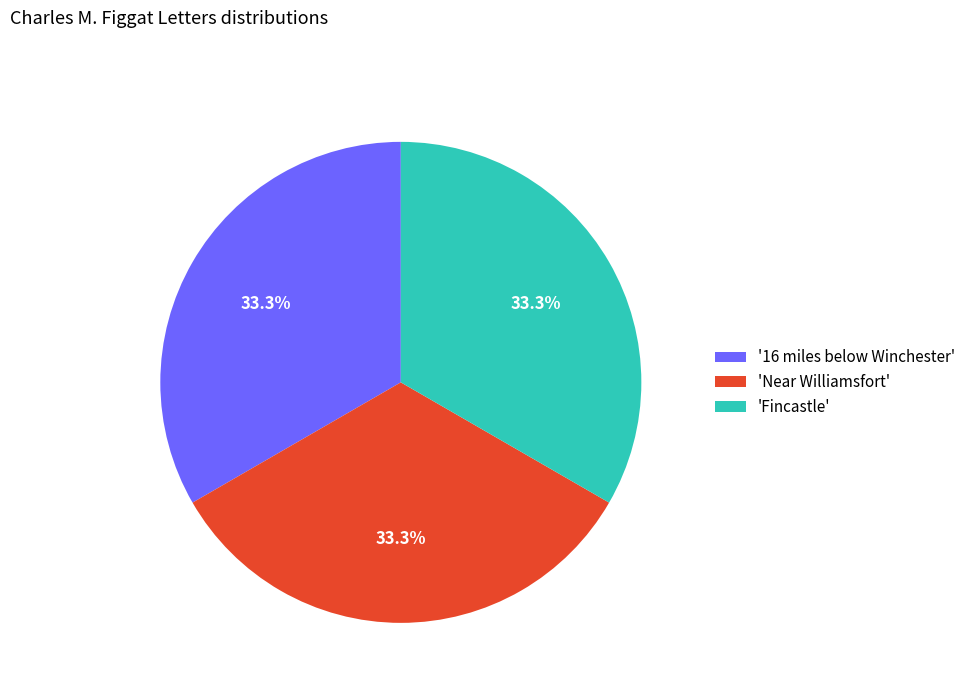

Approximately how many times larger is the value at 'Near Williamsfort' compared to '16 miles below Winchester'?

1.0